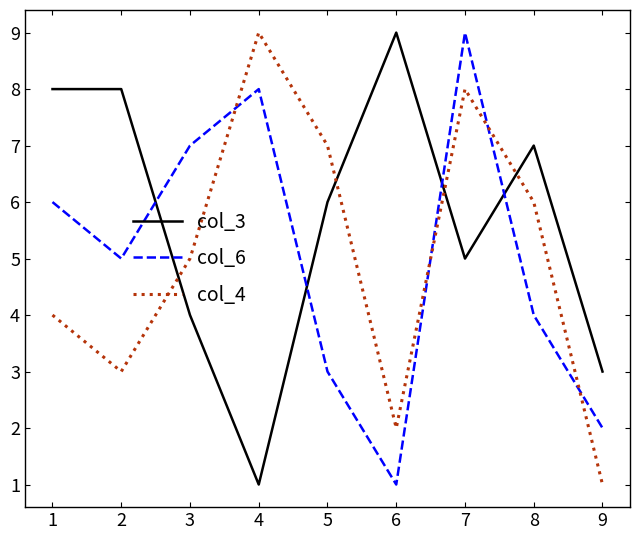

True or false: col_3 has a value of 5 at 7.

True